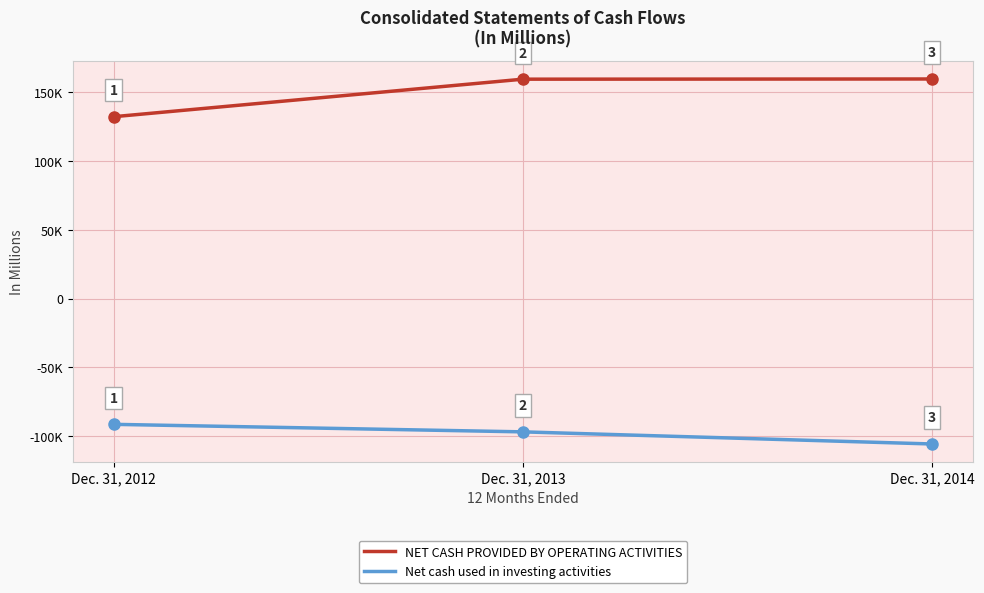

What is the value of the NET CASH PROVIDED BY OPERATING ACTIVITIES point at the 2nd from the left?

159377